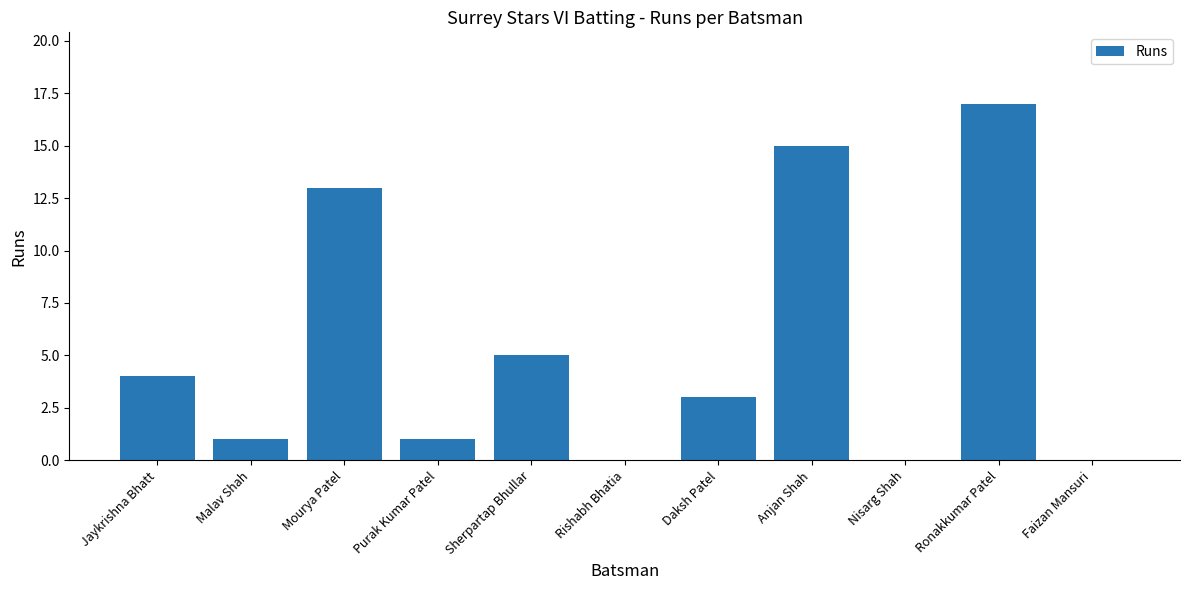

True or false: the data shows 8 at Sherpartap Bhullar.

False